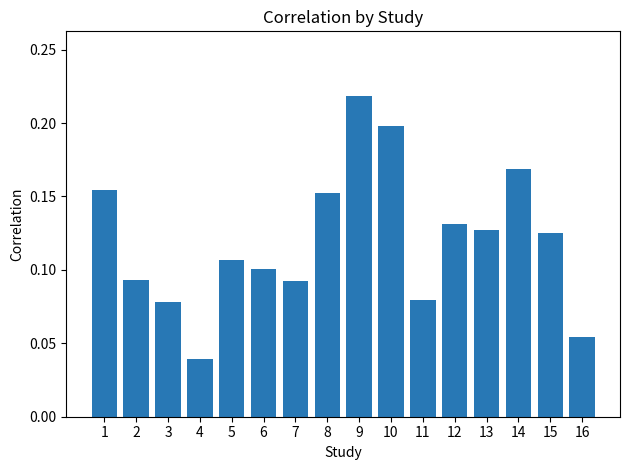

Where is the data nearest to the value 0?

4